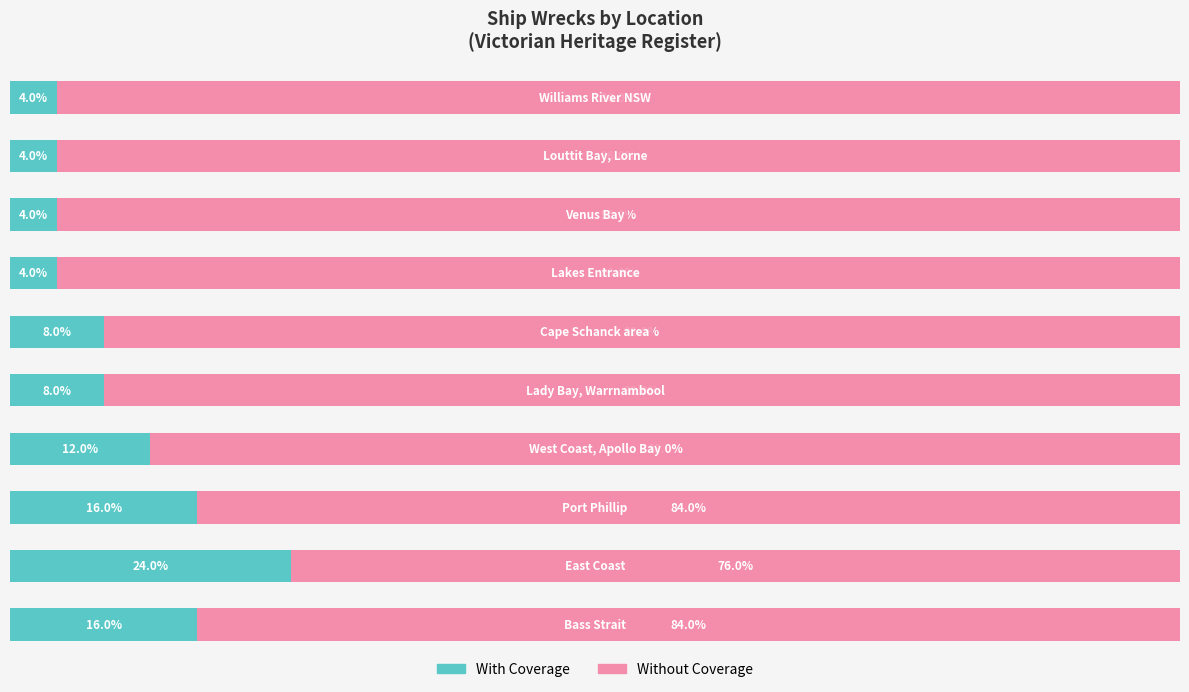

Reading left to right, list all the values displayed in this chart.

With Coverage: 16	24	16	12	8	8	4	4	4	4
Without Coverage: 84	76	84	88	92	92	96	96	96	96